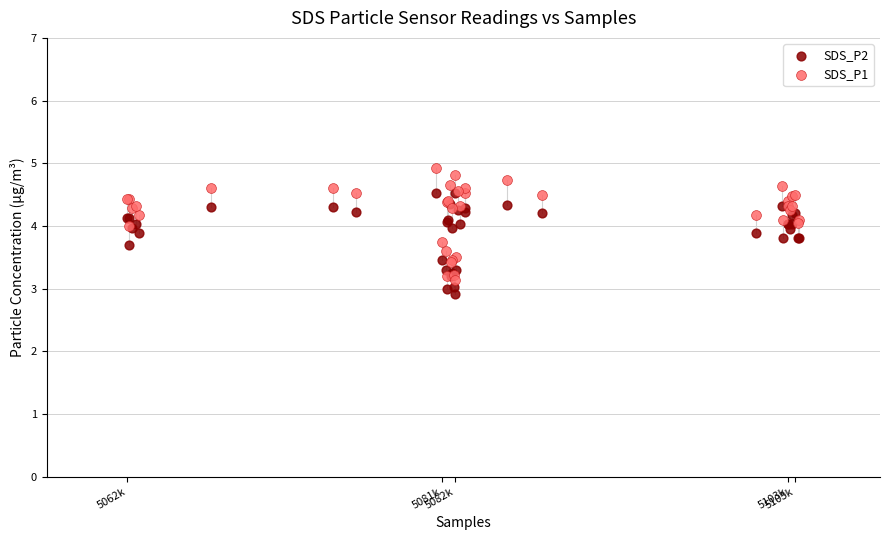

What are all the series names shown in the legend?

SDS_P2, SDS_P1